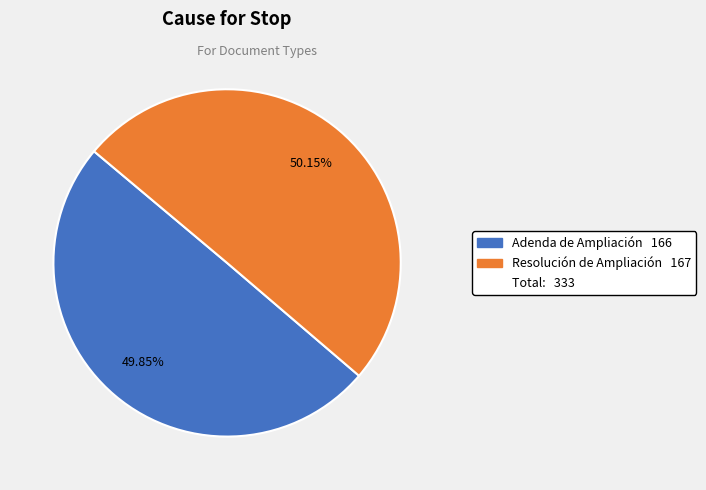

Is there any slice that represents more than half of the pie?

Yes